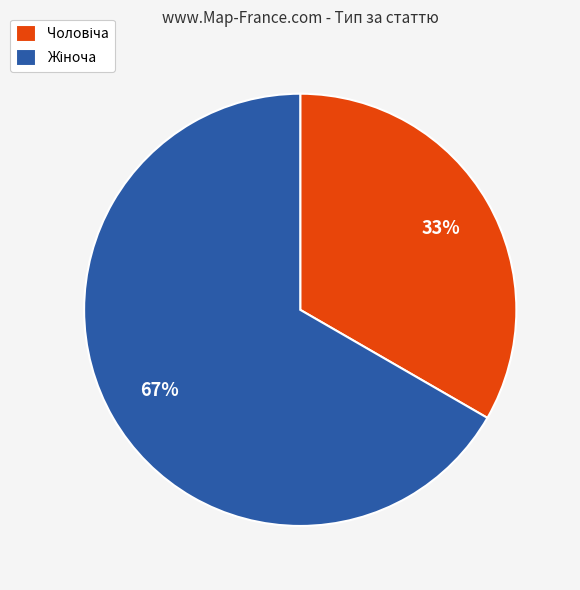

Is there any slice that represents more than half of the pie?

Yes